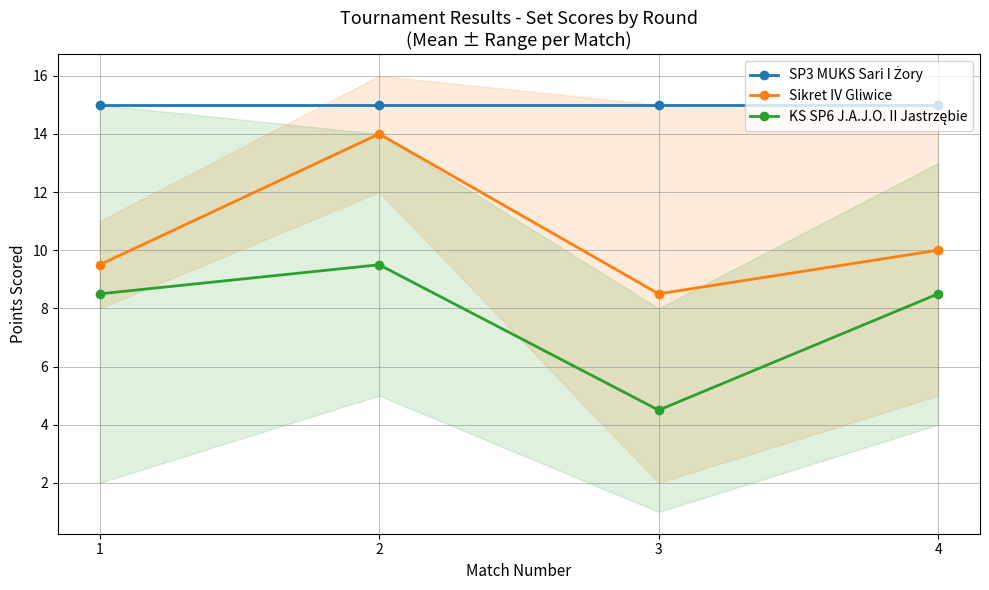

How many interior local peaks does the Sikret IV Gliwice series have?

1